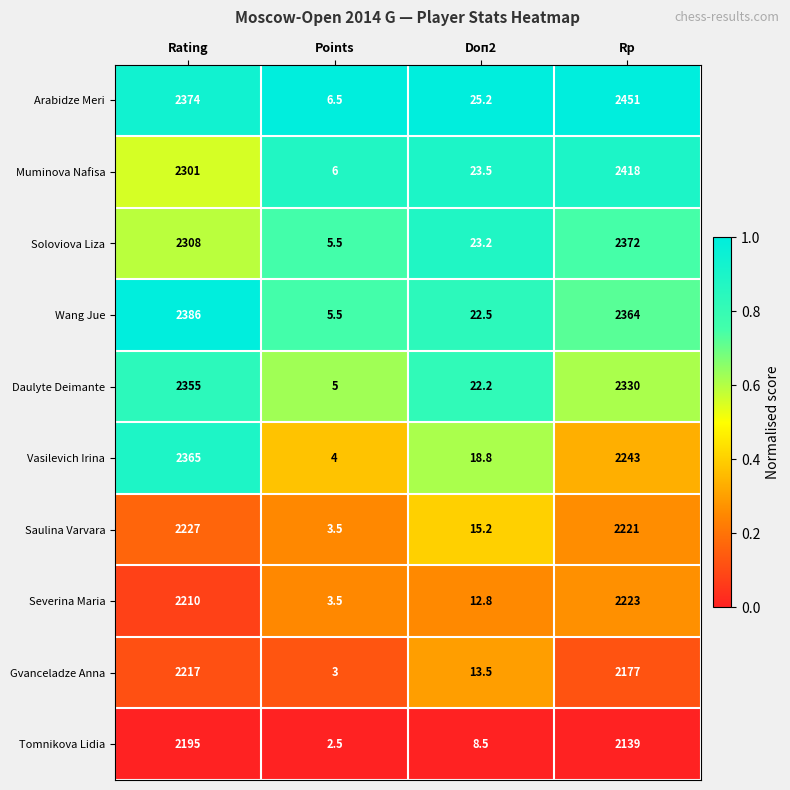

Rank the series by their maximum value, from highest to lowest.

Arabidze Meri, Muminova Nafisa, Wang Jue, Soloviova Liza, Vasilevich Irina, Daulyte Deimante, Saulina Varvara, Severina Maria, Gvanceladze Anna, Tomnikova Lidia